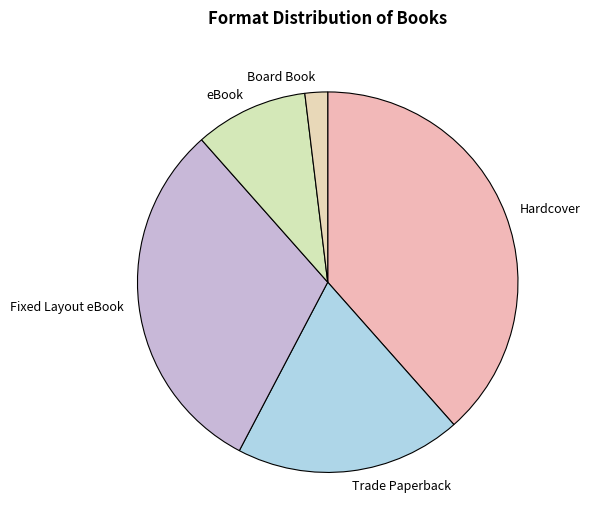

Rank the categories by value from lowest to highest.

Board Book, eBook, Trade Paperback, Fixed Layout eBook, Hardcover